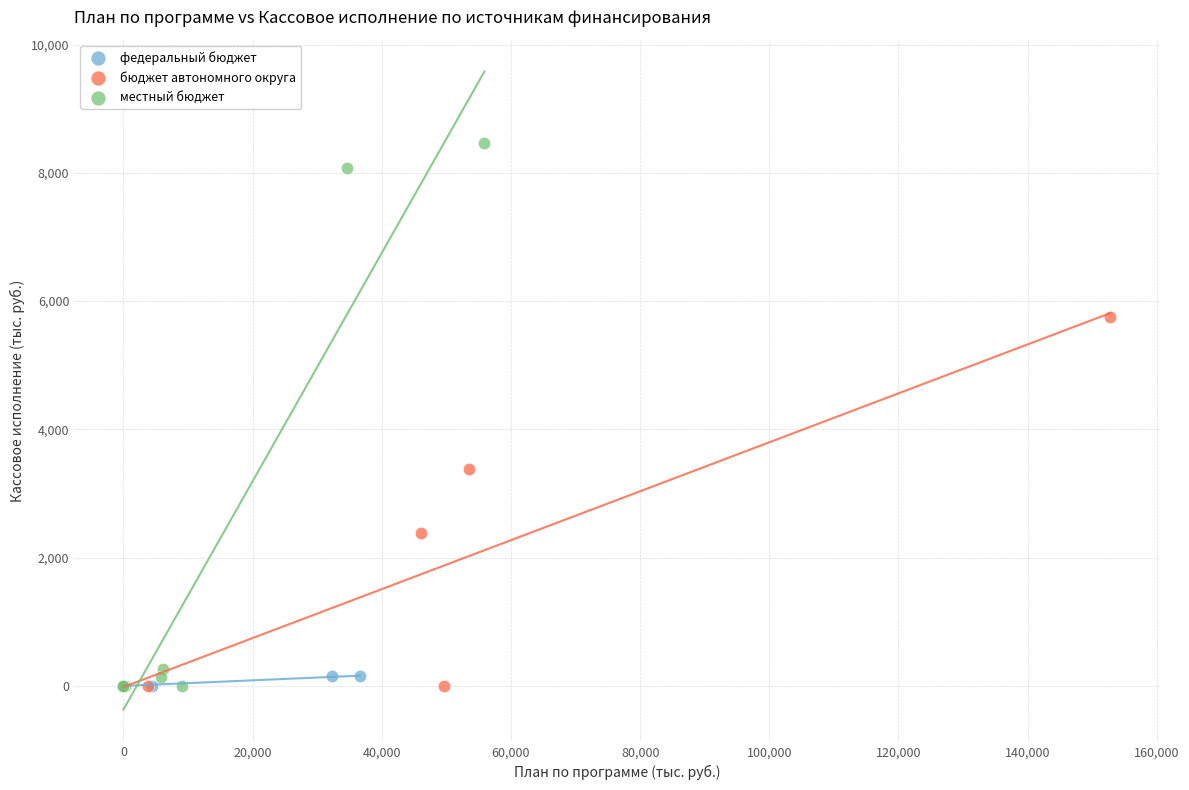

Which series reaches the maximum Y coordinate?

местный бюджет